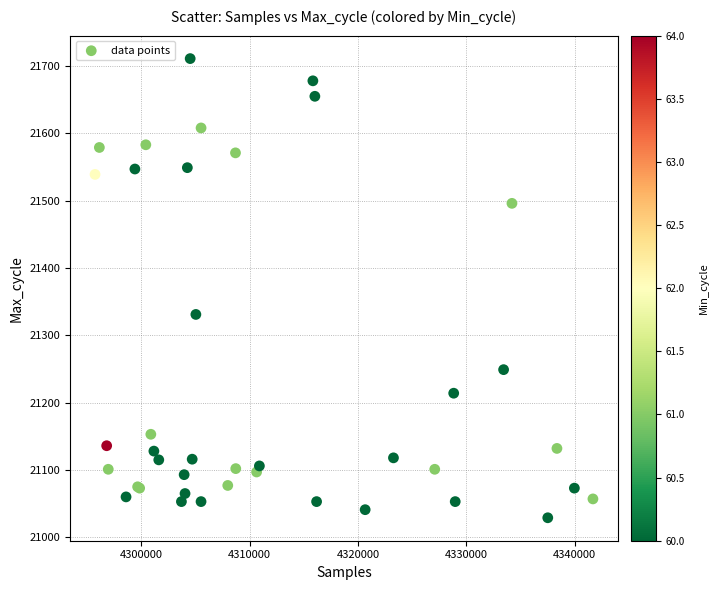

What Y value in the scatter plot is closest to 21370?

21331